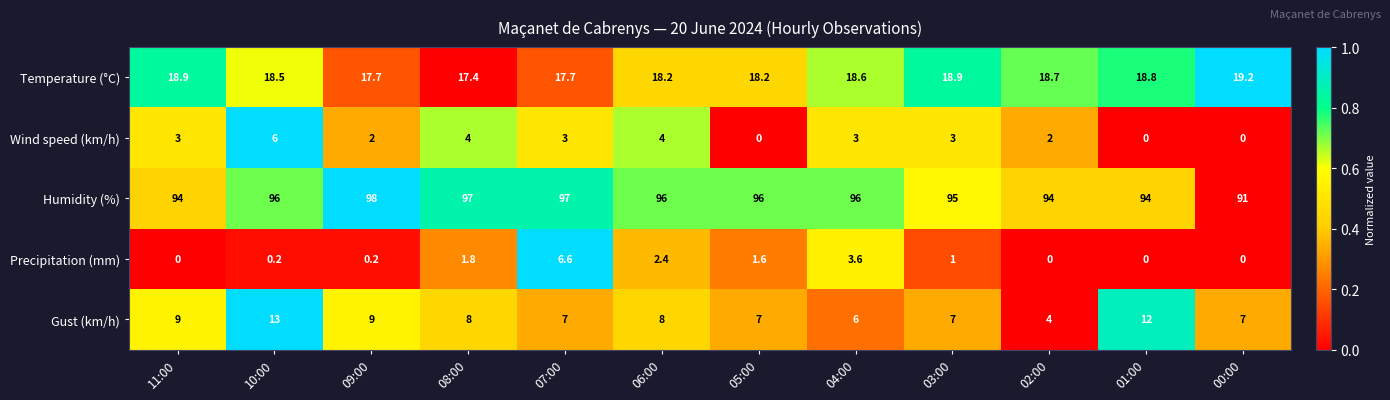

What is the sum of the Humidity (%) values at 05:00 and 01:00?

190.0